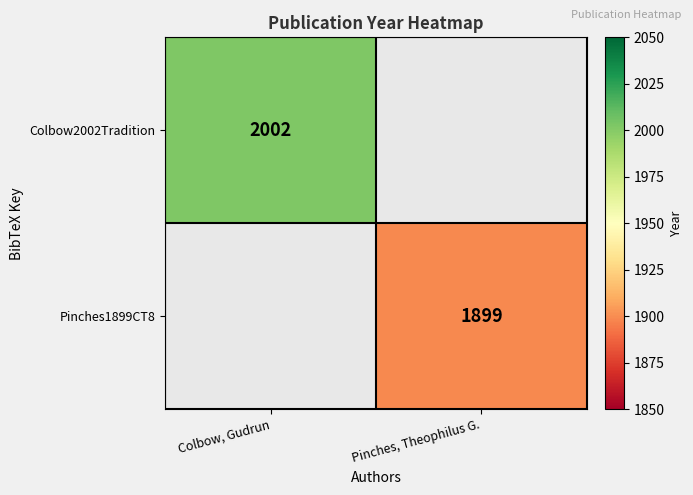

Which category has the highest value across all series?

Colbow, Gudrun